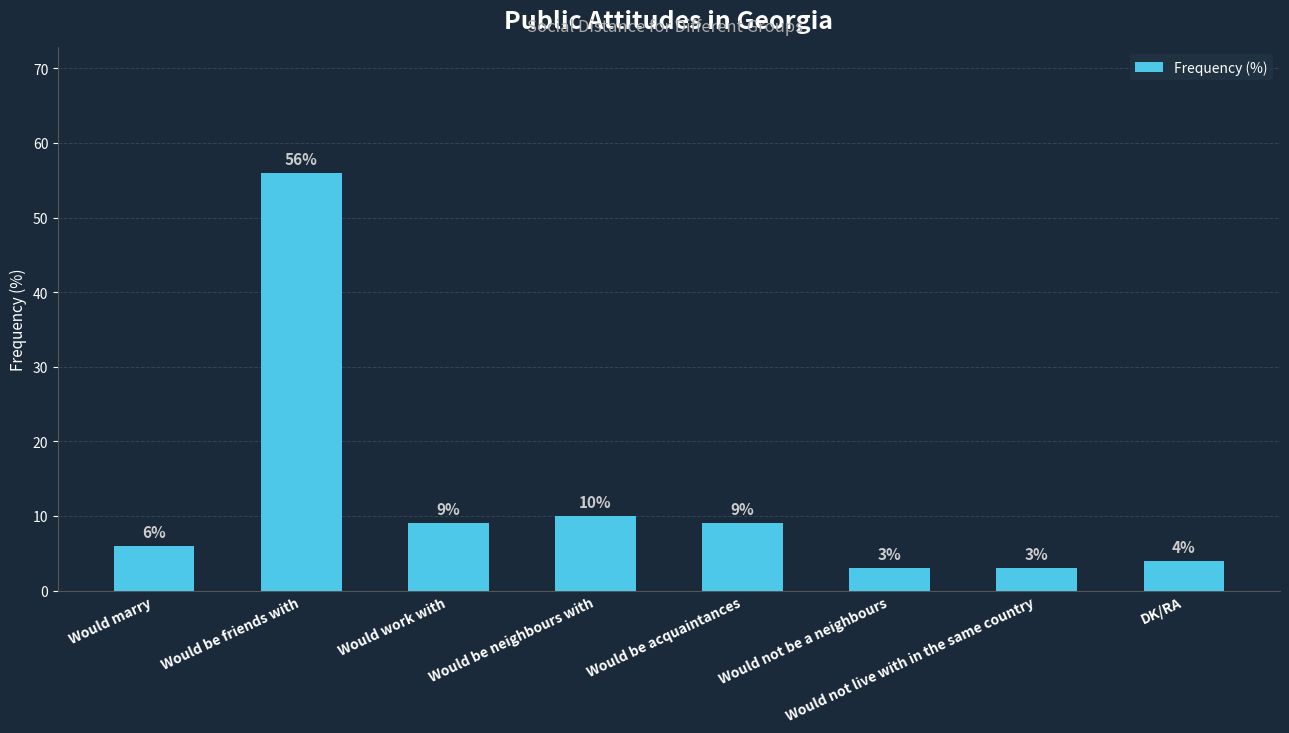

The value at Would not be a neighbours is 3. True or false?

True